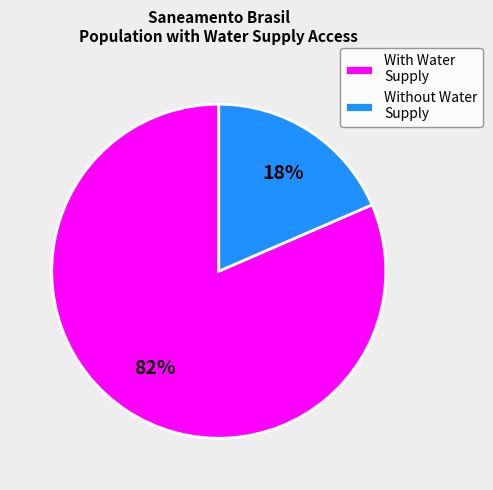

Combined, do With Water Supply and Without Water Supply account for over 50%?

Yes